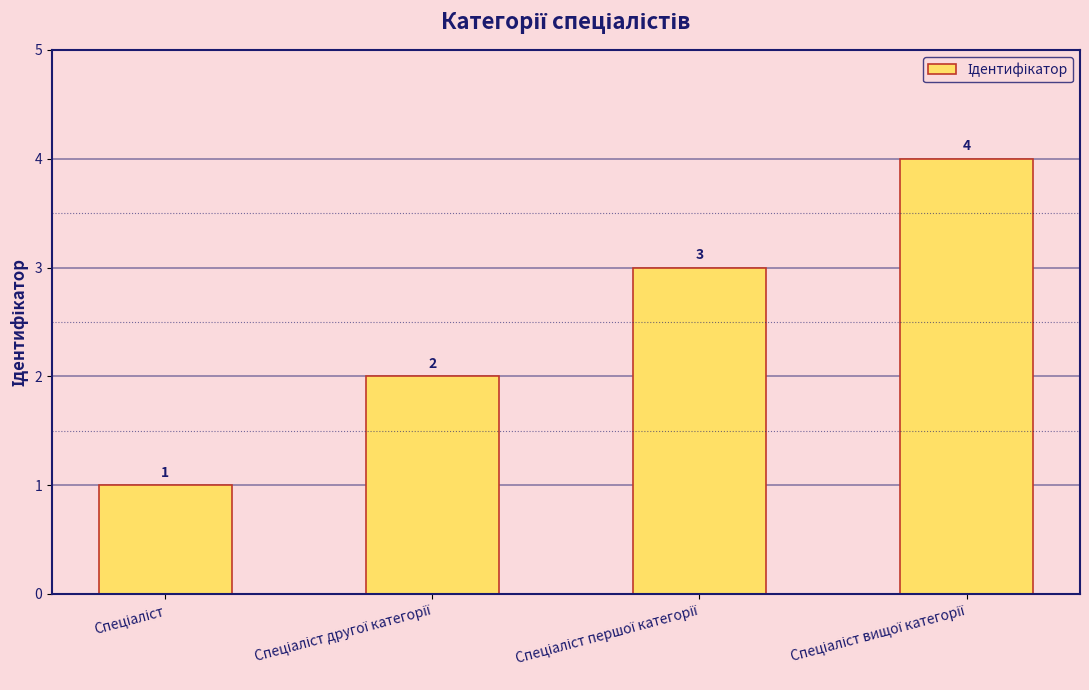

What is the difference between the maximum and minimum values?

3